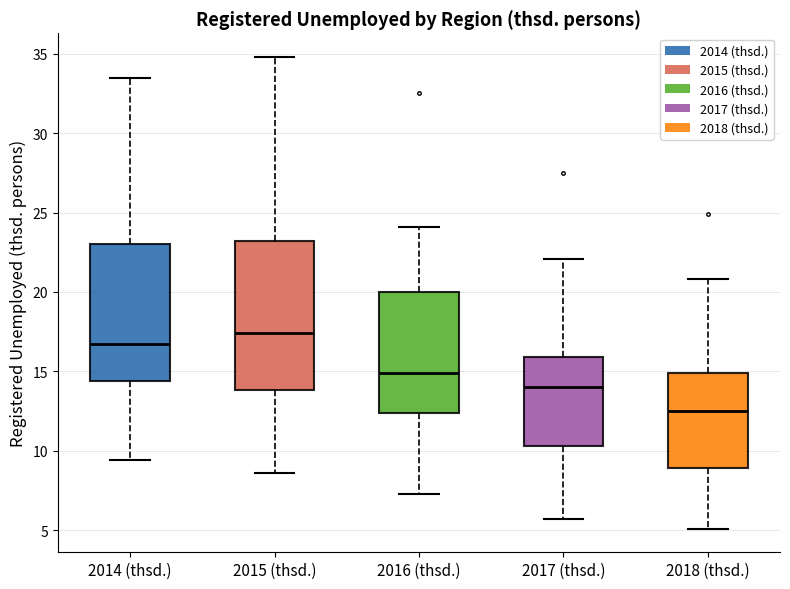

Which box has the lowest median line?

2018 (thsd.)